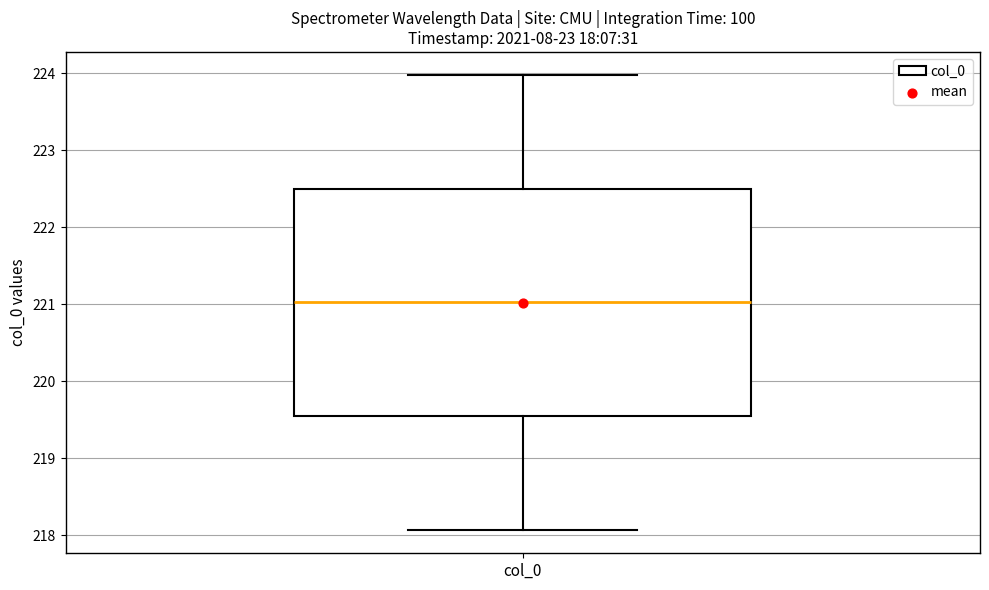

Read this box plot against the y-axis: the position of the median line, the range covered by the box, and the ends of both whiskers. The values are not printed on the chart, so give them approximately, as read against the axis.

median 221.0, box 219.5 to 222.5, whiskers 218.1 to 224.0